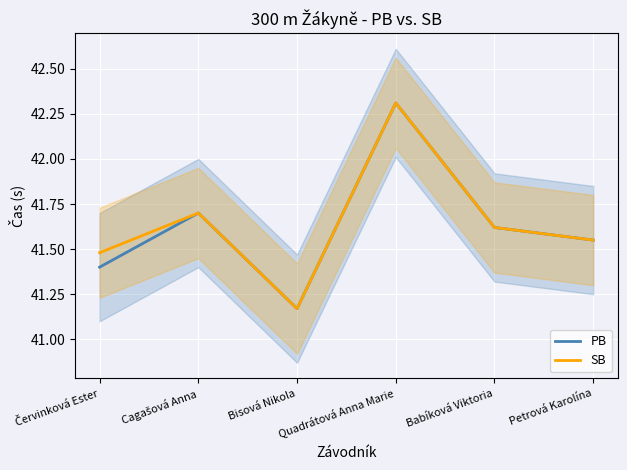

At Petrová Karolína, list the series in order from largest to smallest.

PB, SB